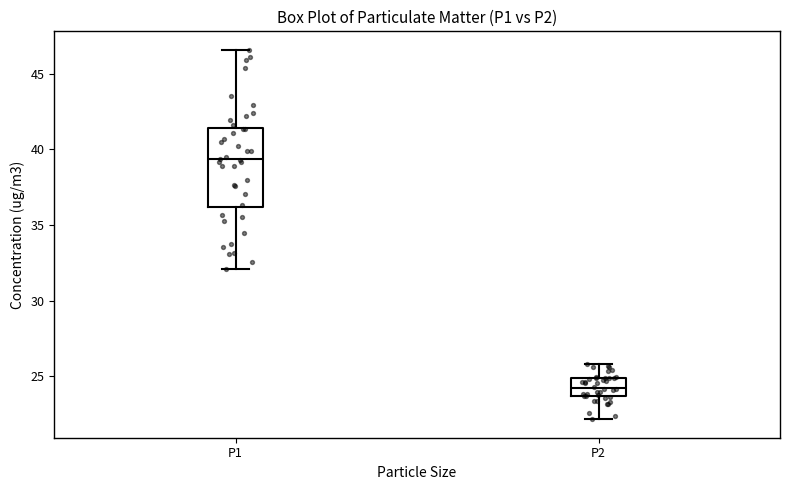

Which box is the tallest, from its lower edge to its upper edge?

P1